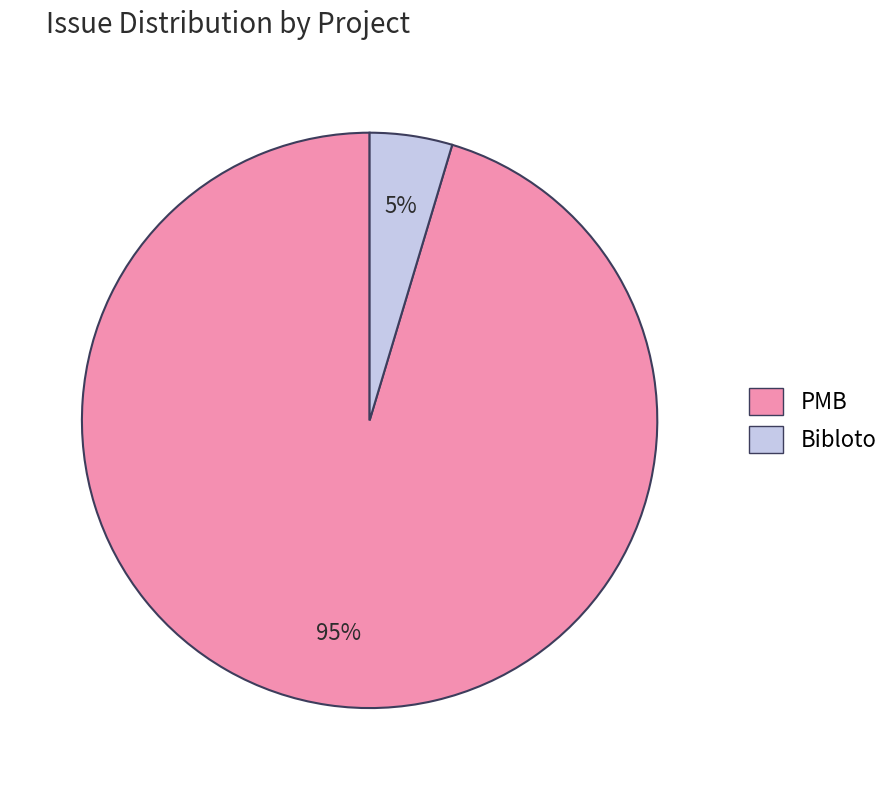

Does any single category account for the majority?

Yes